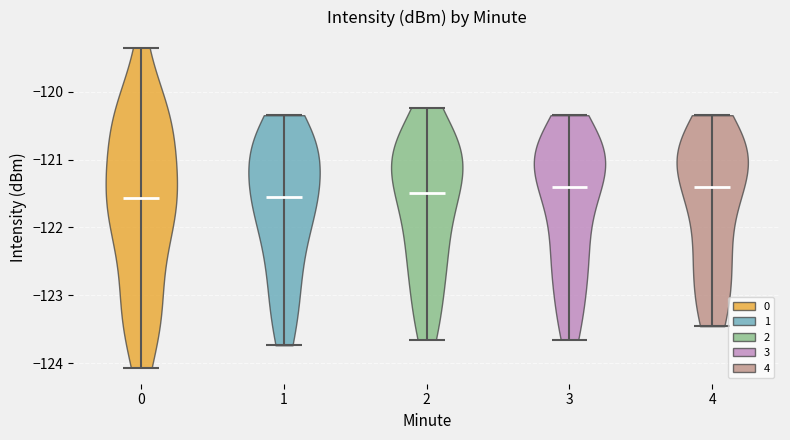

Where does the median line of the violin at x = 4 sit on the y-axis? The values are not printed on the chart, so give them approximately, as read against the axis.

-121.4